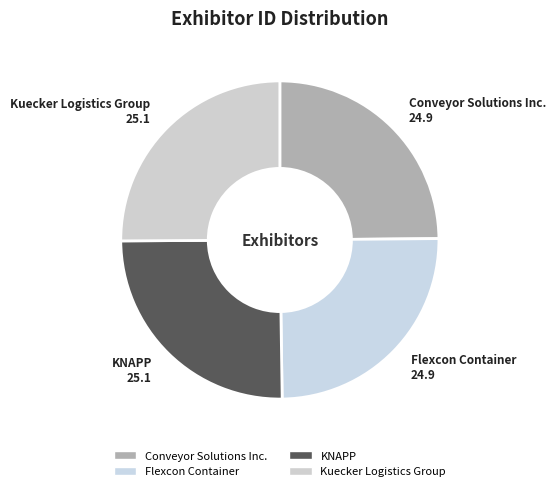

Does any single category account for the majority?

No